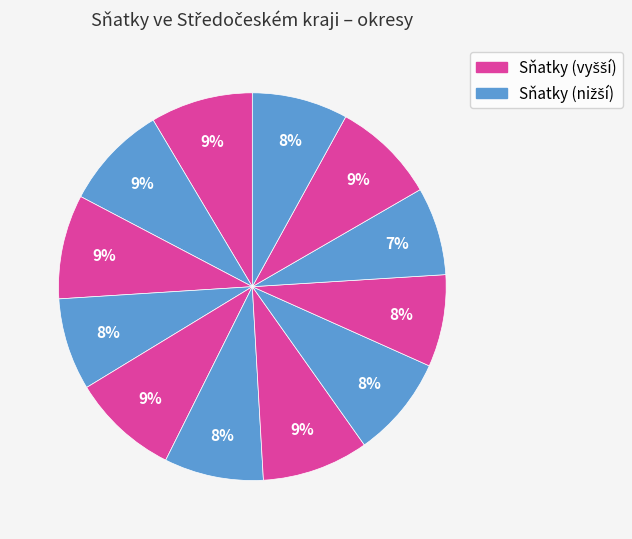

How many segments does this pie chart have?

12